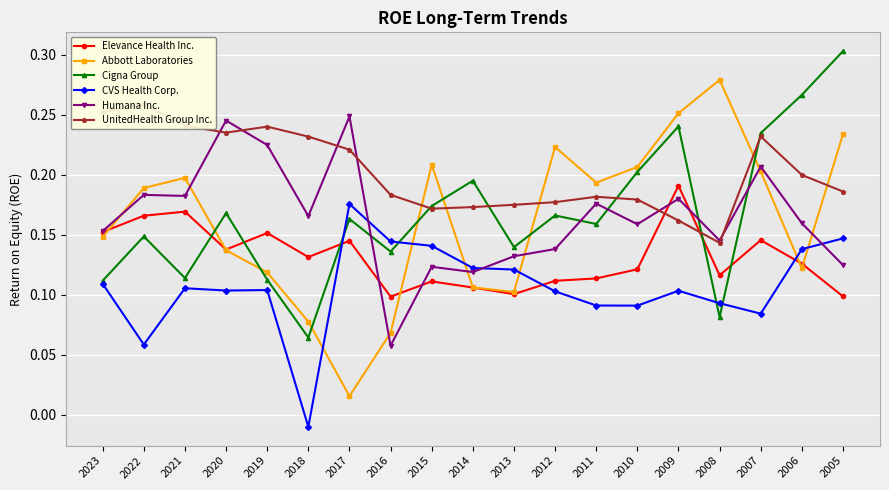

What are all the series names shown in the legend?

Elevance Health Inc., Abbott Laboratories, Cigna Group, CVS Health Corp., Humana Inc., UnitedHealth Group Inc.